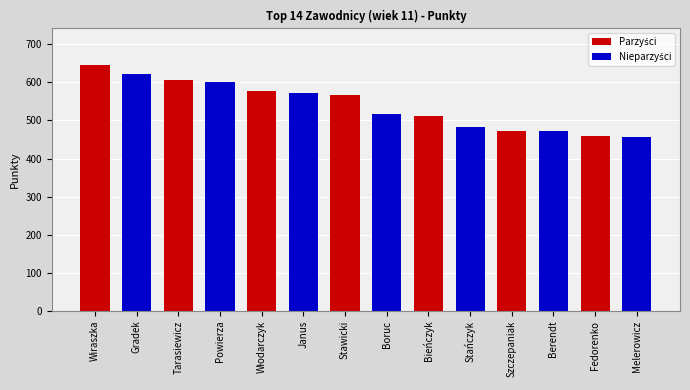

What is the spread (max minus min) of values at Stawicki?

52